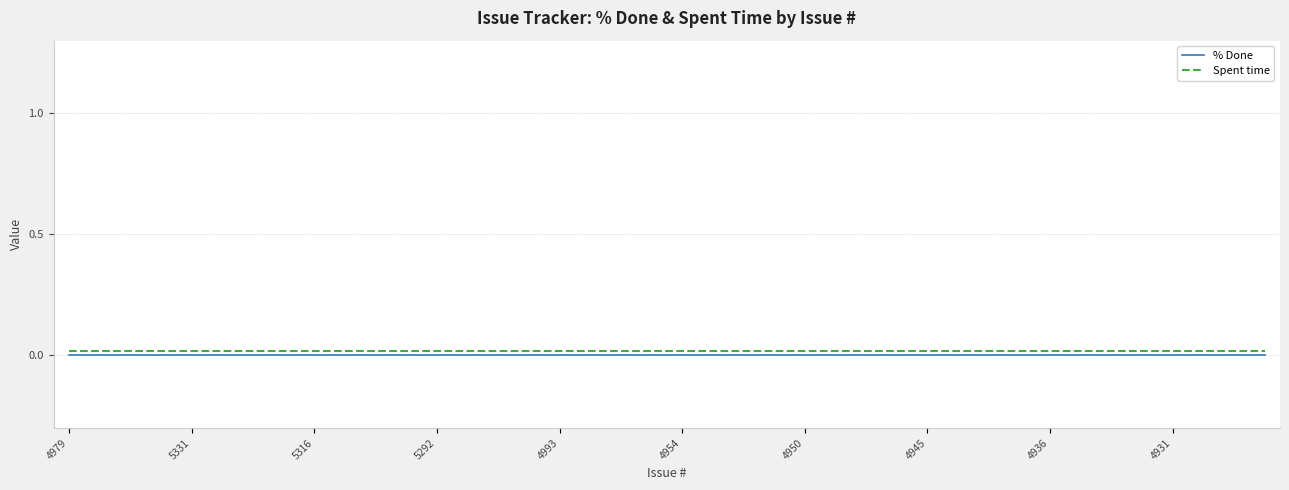

True or false: Spent time and % Done cross at least once.

False